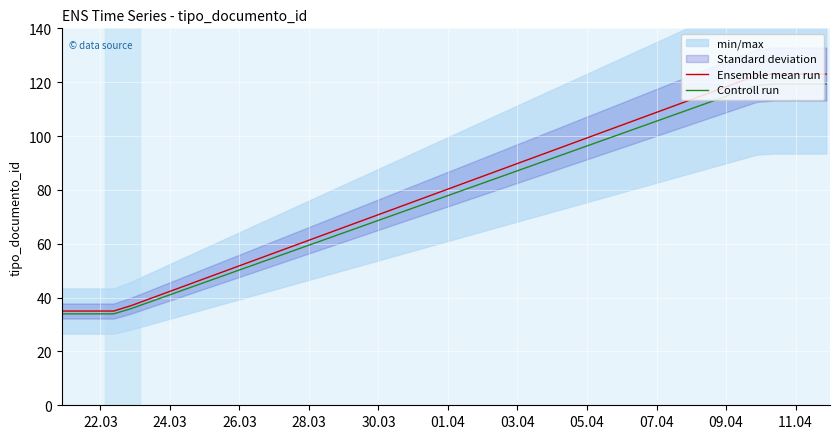

What is the highest value of the Ensemble mean run series?

123.0